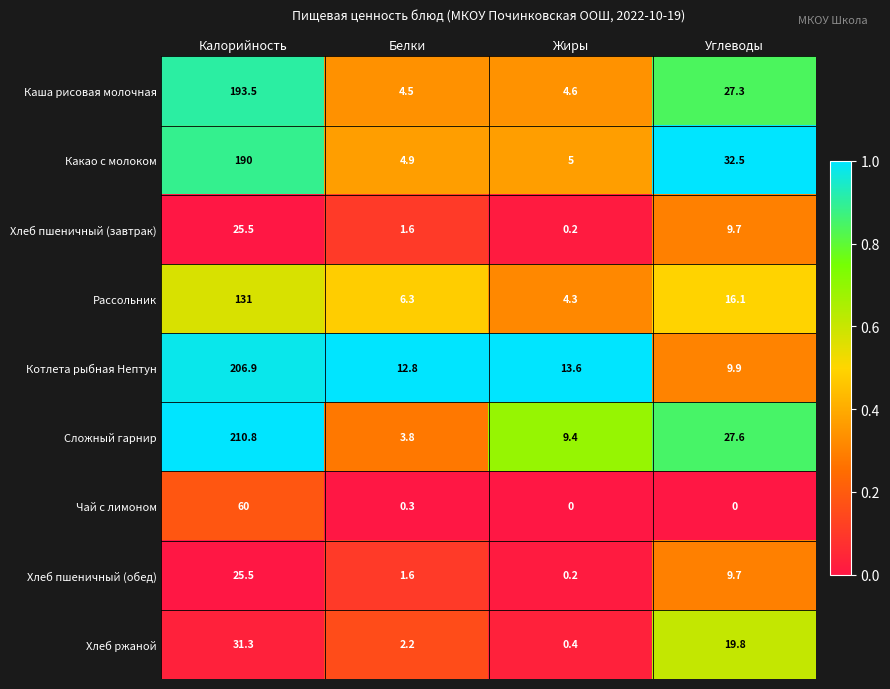

Which category has the lowest value in the Рассольник series?

Жиры